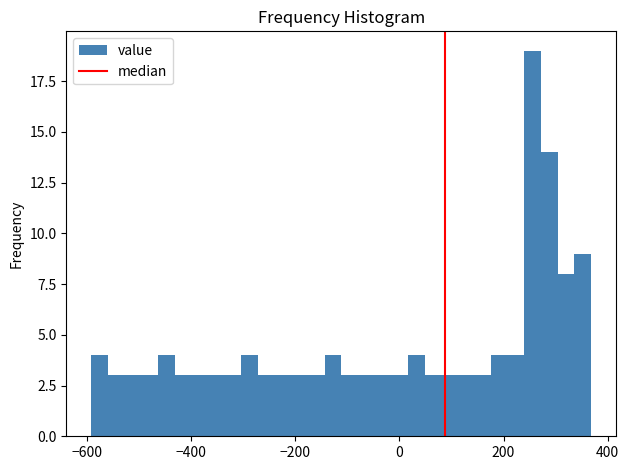

Read against the x-axis, roughly where is the centre of the tallest bar?

260